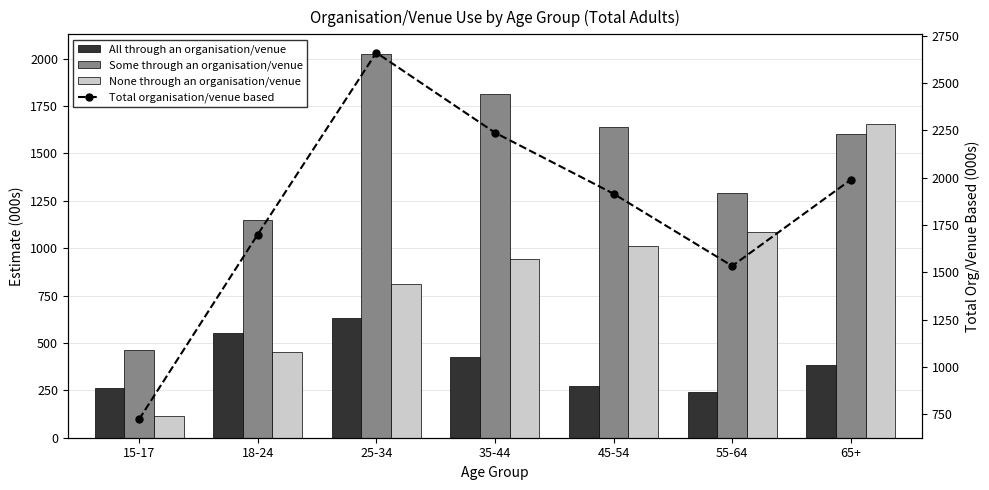

What are all the series names shown in the legend?

All through an organisation/venue, Some through an organisation/venue, None through an organisation/venue, Total organisation/venue based